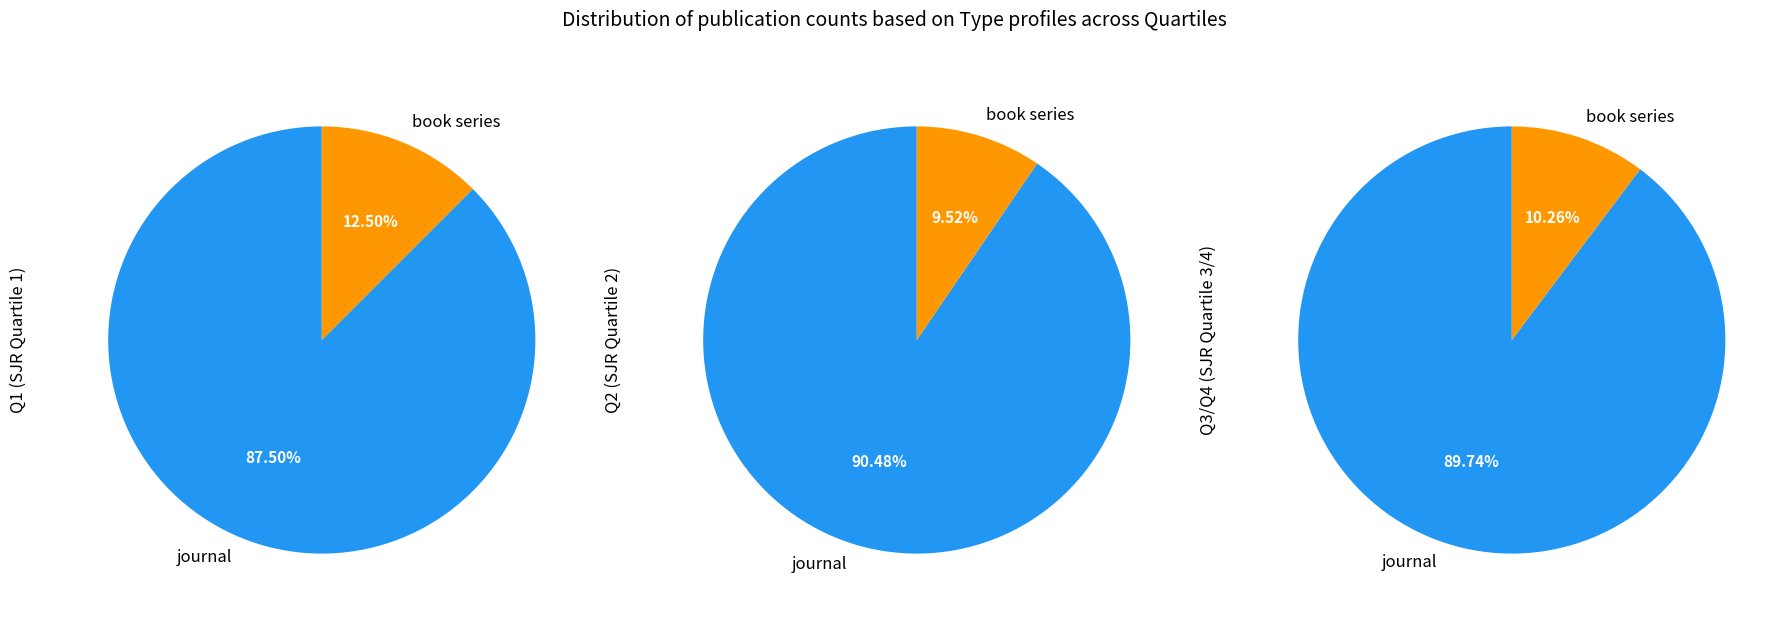

Do journal and book series together represent more than half of the pie?

Yes